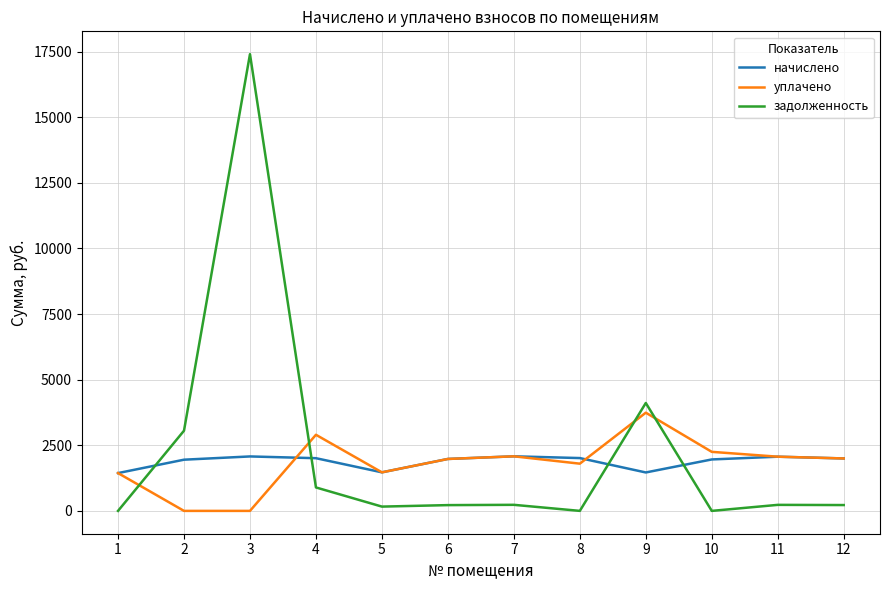

Between which two adjacent categories do задолженность and уплачено first intersect?

1 and 2